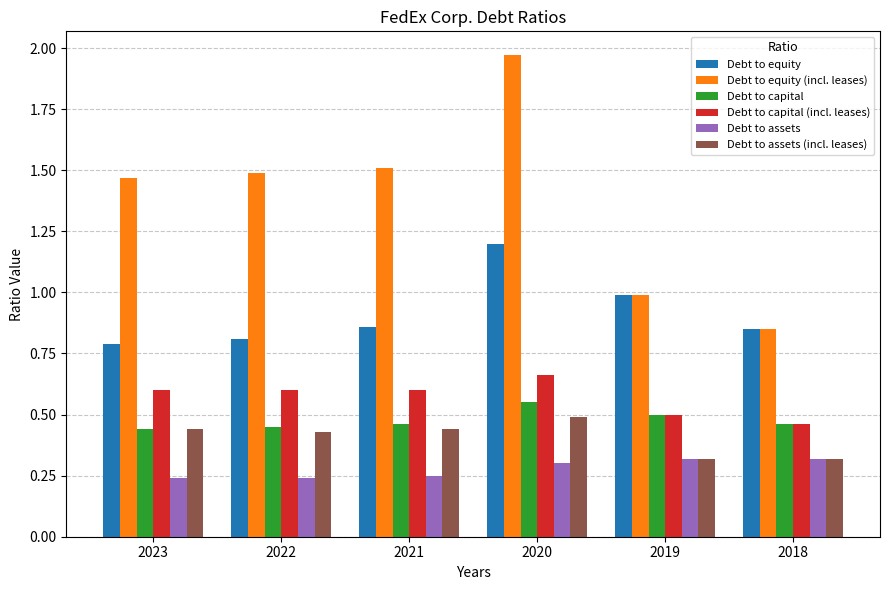

What is the spread (max minus min) of values at 2023?

1.2